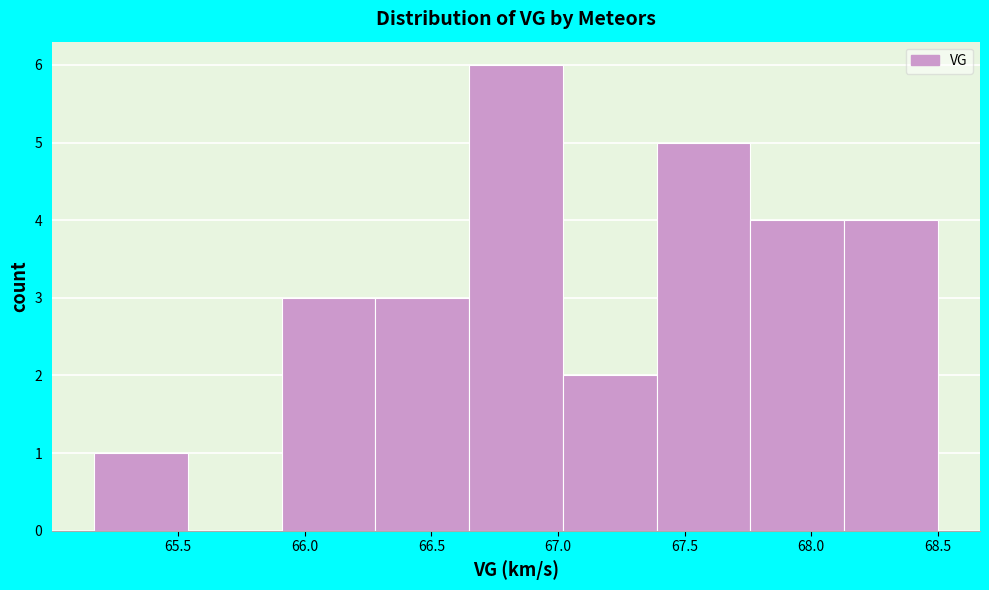

What is the height of the bar covering 68.15 to 68.50 on the x-axis? Neither the bar edges nor the heights are printed on the chart, so give them approximately, as read against the axes.

4